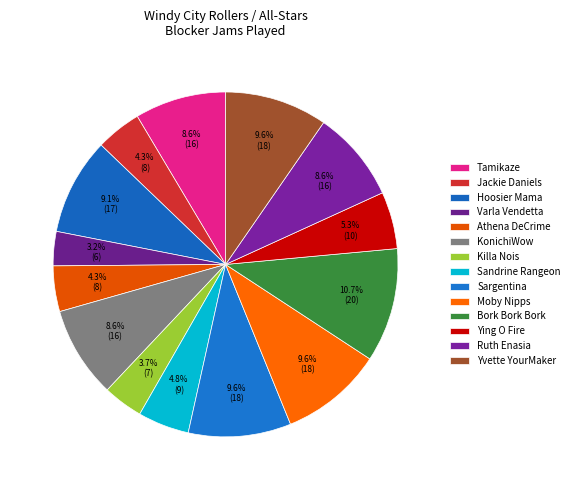

Is it true that Ying O Fire is 5% of the pie?

True